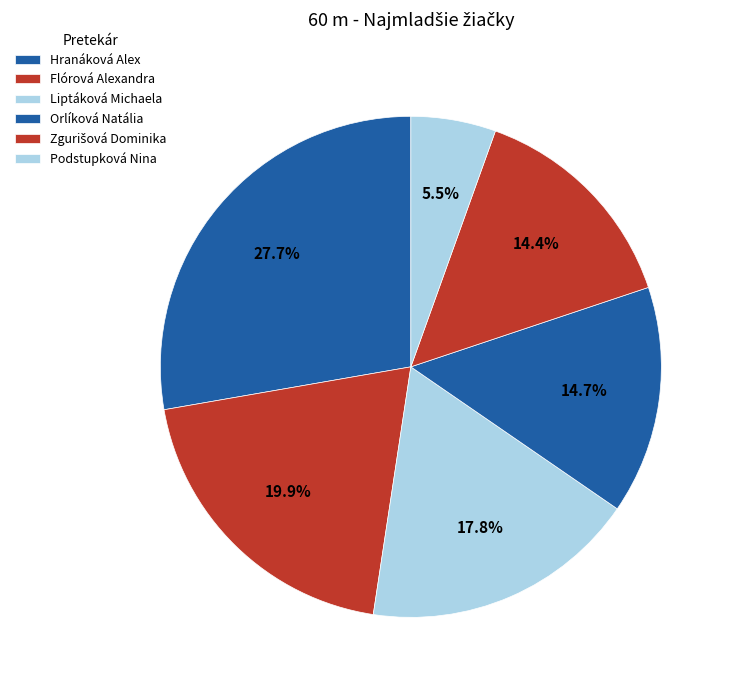

True or false: Zgurišová Dominika accounts for 14% of the total.

True